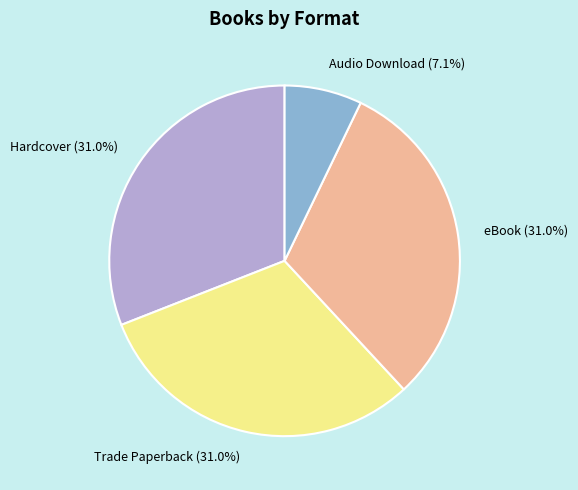

How many segments does this pie chart have?

4